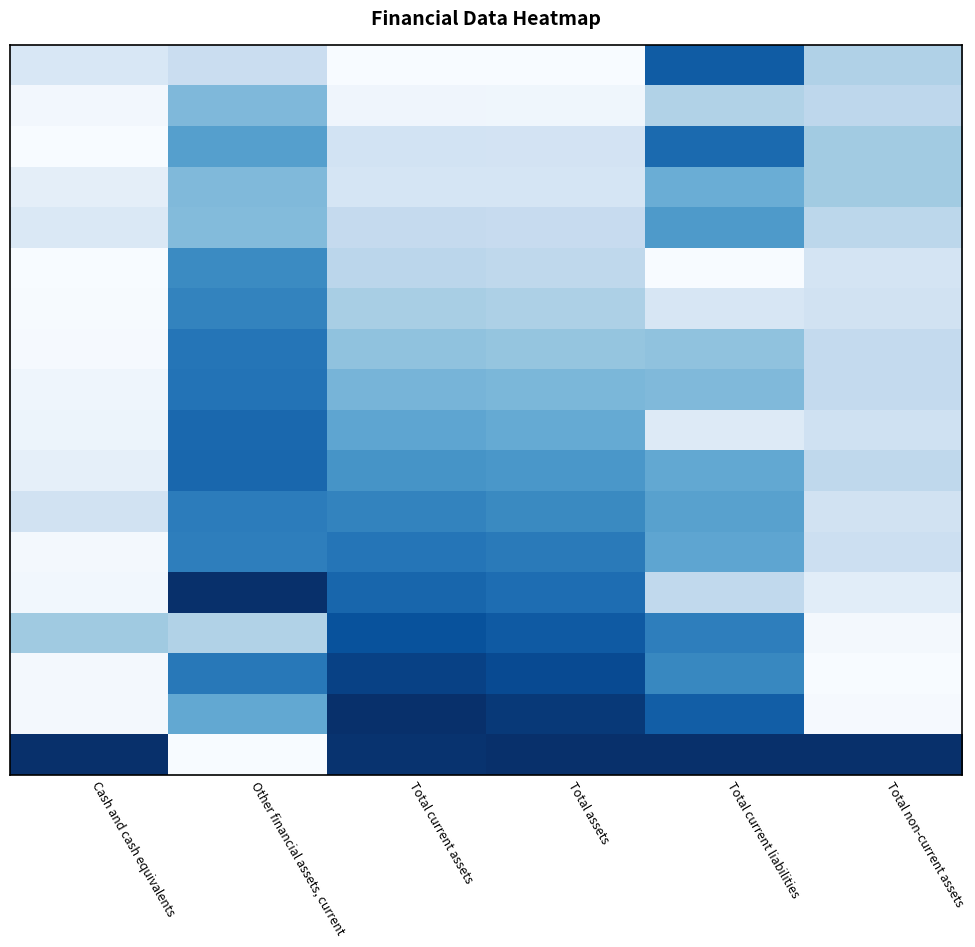

Which label corresponds to the largest value in the chart?

Other financial assets, current